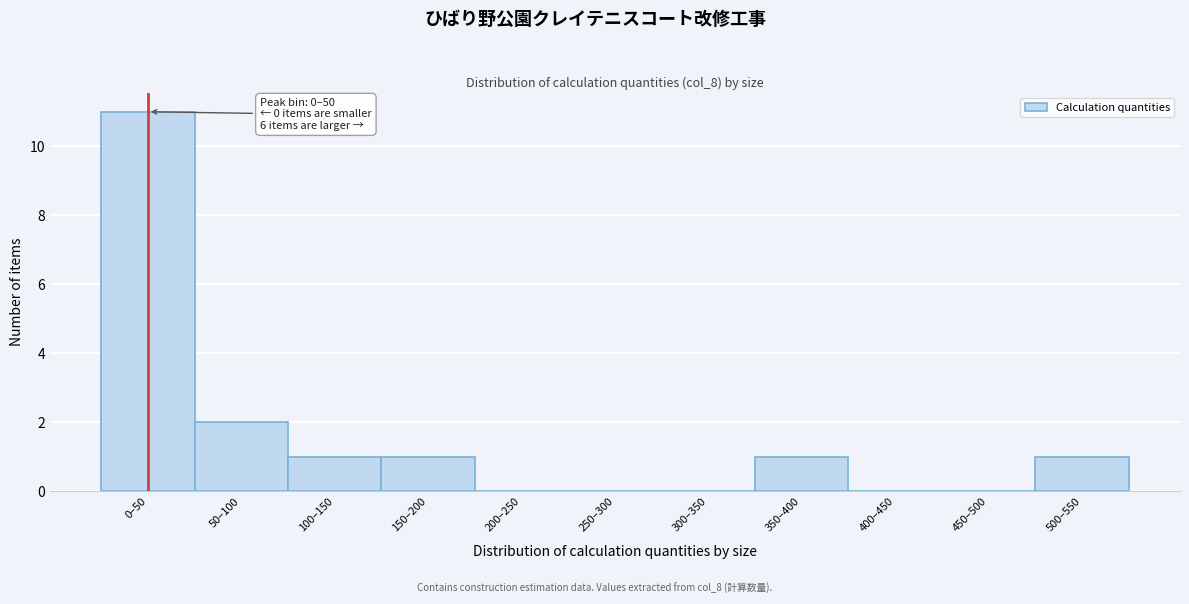

Reading right to left, what are all the values shown in this chart?

500–550=1	450–500=0	400–450=0	350–400=1	300–350=0	250–300=0	200–250=0	150–200=1	100–150=1	50–100=2	0–50=11